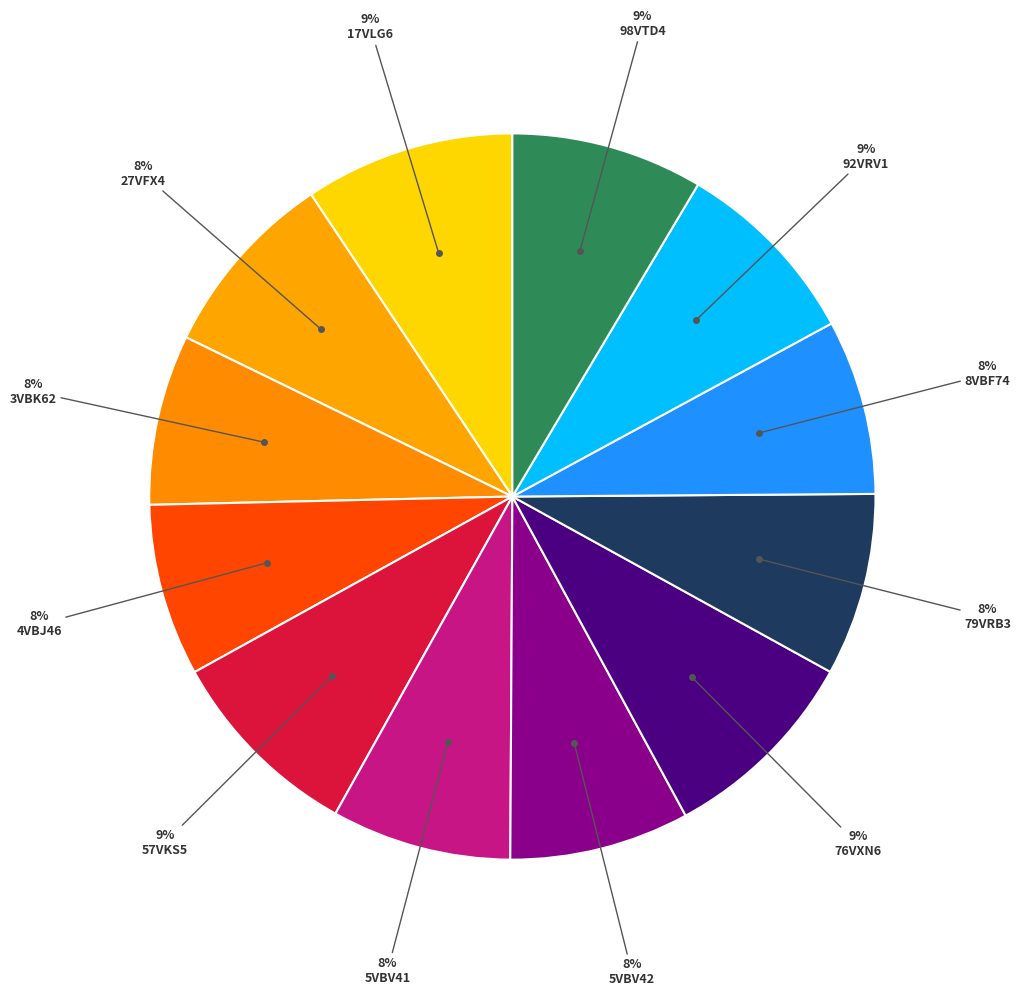

Rank the categories by value from lowest to highest.

3VBK62, 4VBJ46, 8VBF74, 5VBV41, 5VBV42, 79VRB3, 27VFX4, 92VRV1, 98VTD4, 57VKS5, 76VXN6, 17VLG6